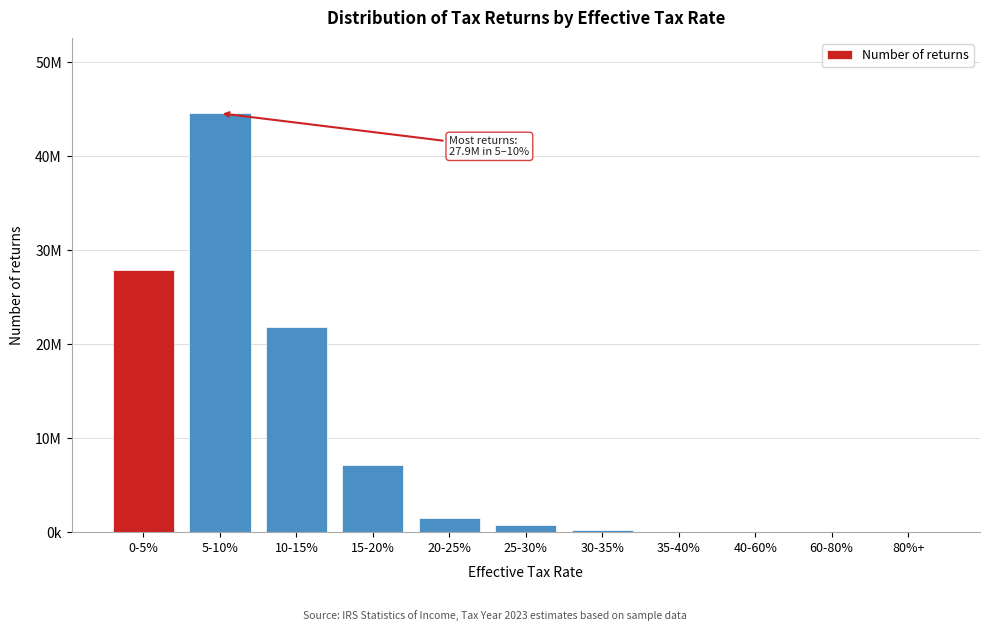

Are the bars horizontal?

No